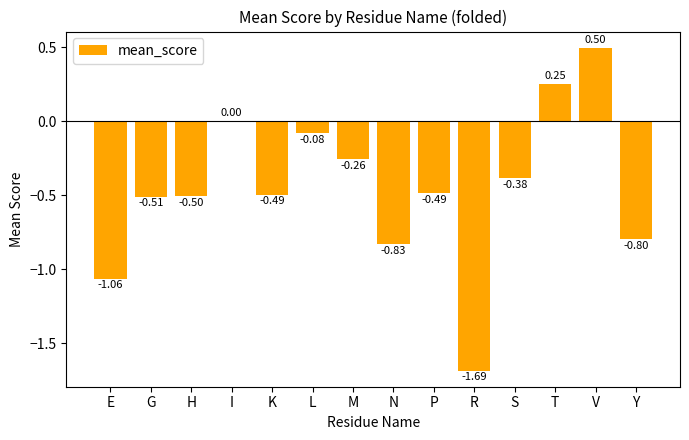

Which has a higher value, H or T?

T